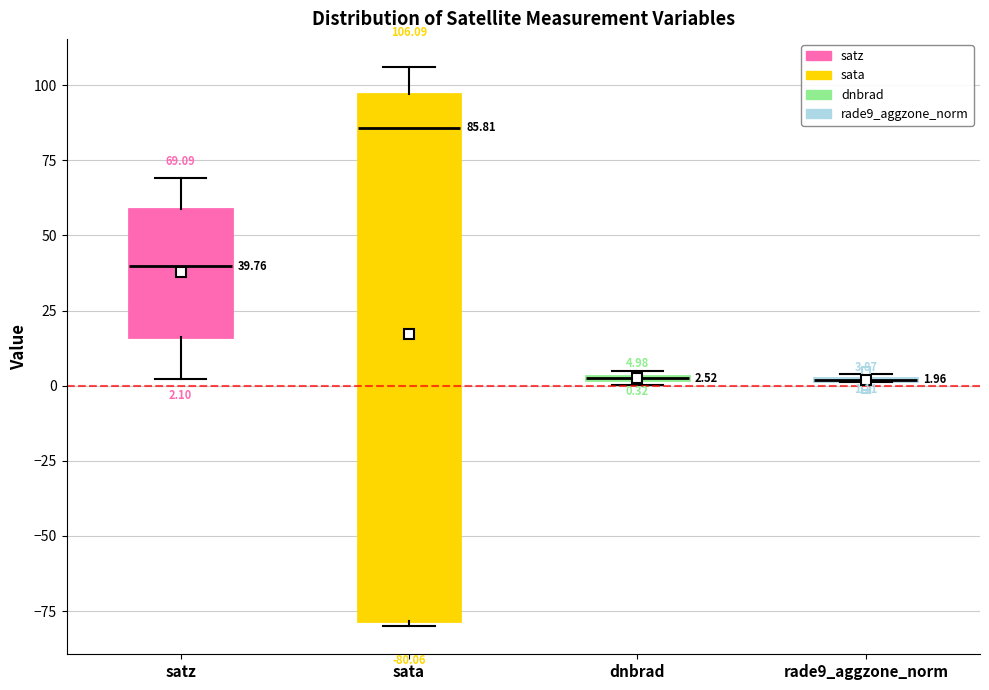

Comparing the boxes themselves (not the whiskers), which one is the tallest?

sata